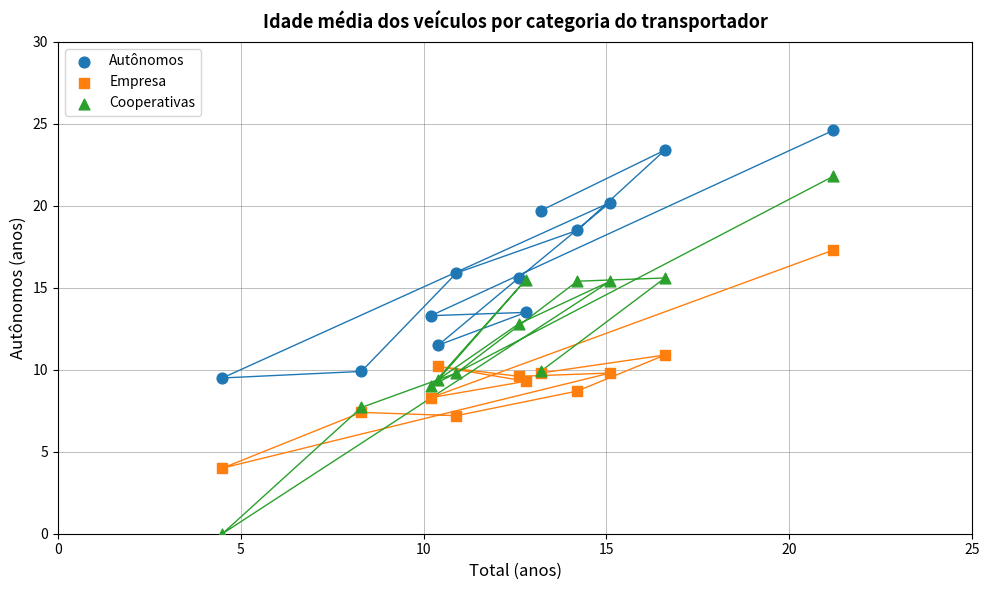

Which series contains the lowest Y value?

Cooperativas